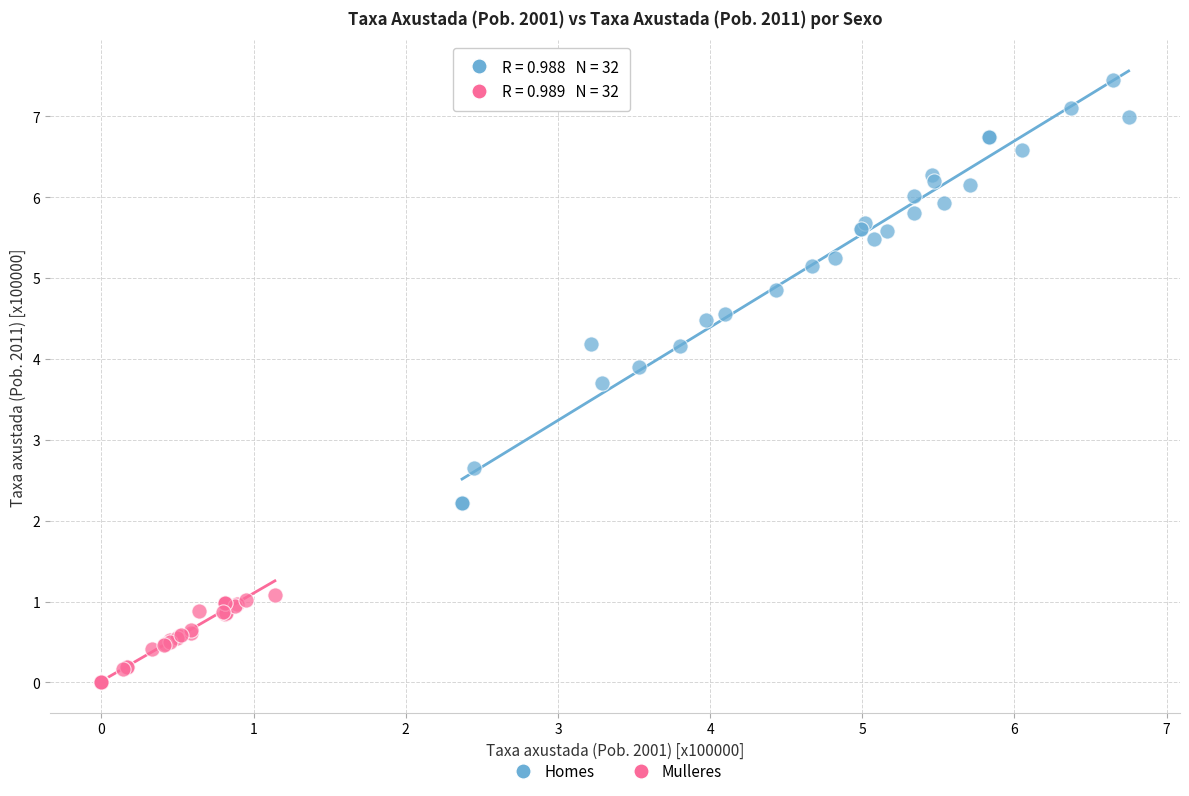

Which series reaches the maximum Y coordinate?

Homes